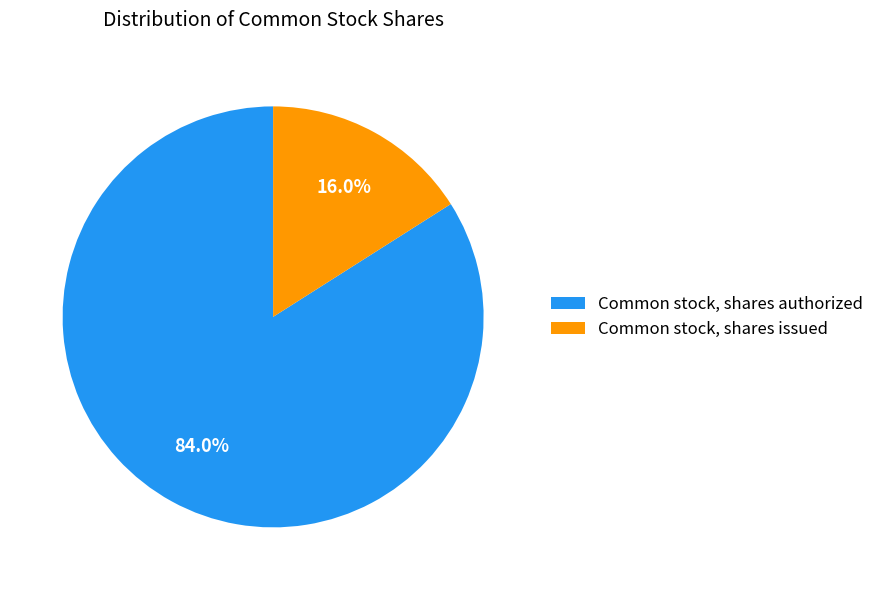

What percentage is NOT represented by Common stock, shares issued?

84.0%